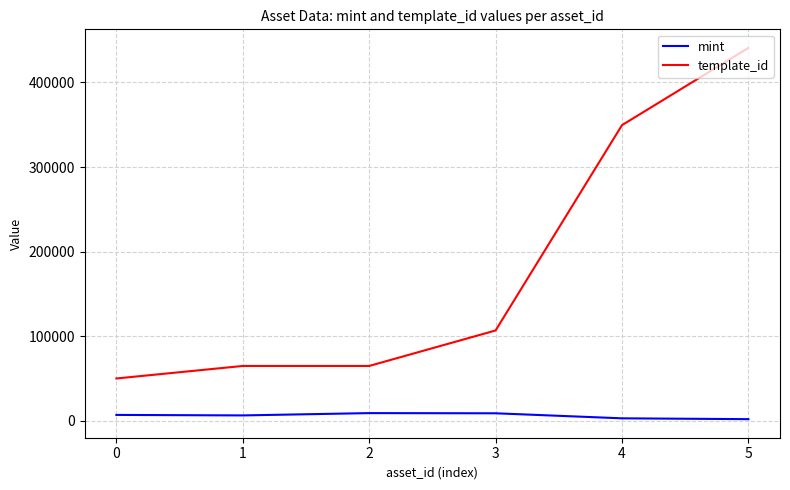

What is the average value of the mint series?

5816